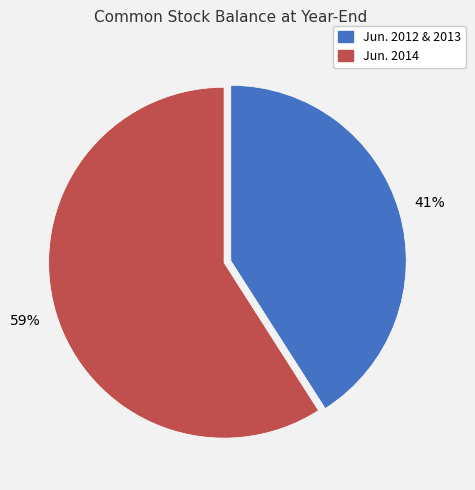

To the nearest percent, what is the difference between the largest and smallest slice percentages?

18%